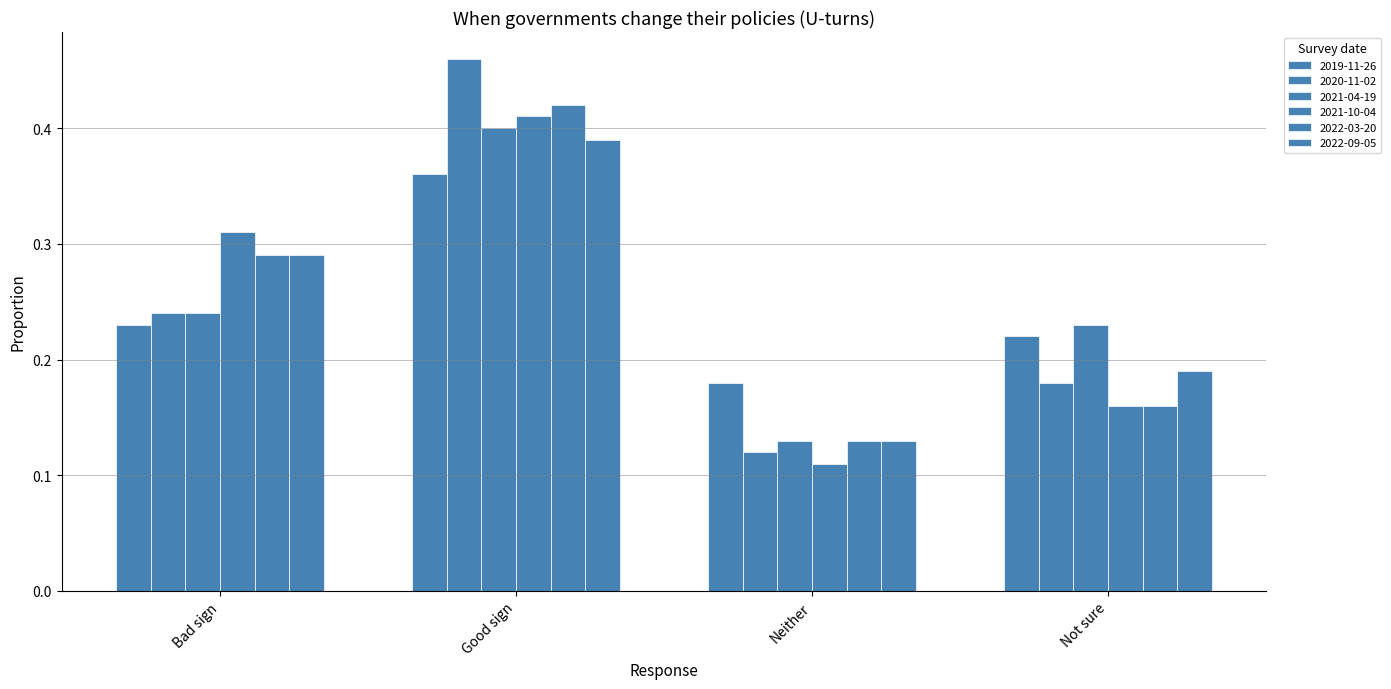

What is the value of the 2020-11-02 bar at the 1st from the left?

0.2